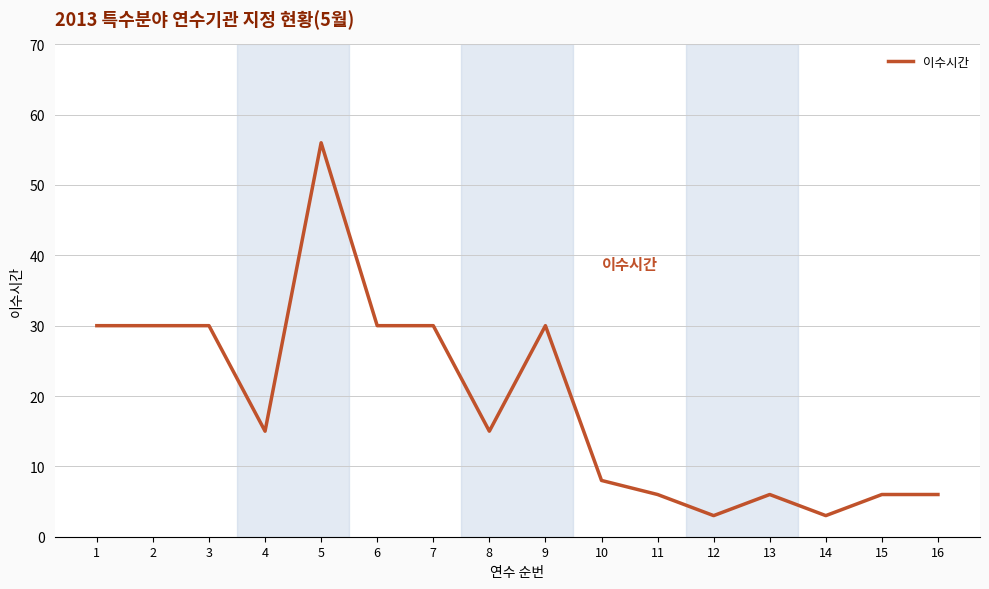

What is the ratio of the value at 5 to the value at 12?

18.7